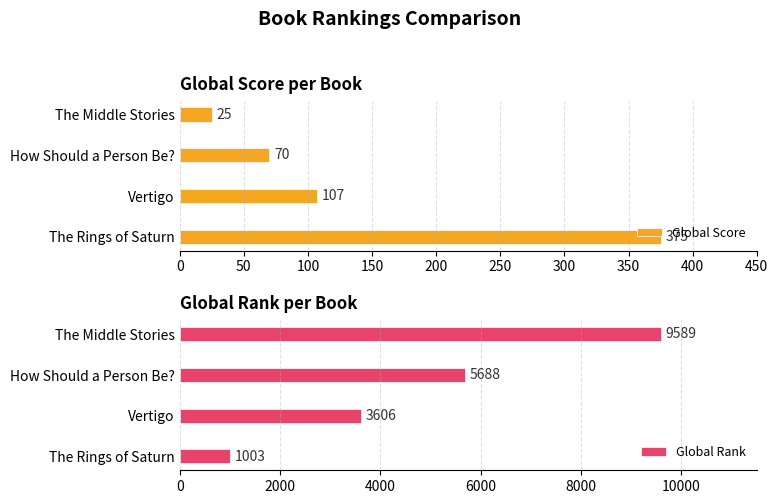

The Global Score series shows 70 at How Should a Person Be?. True or false?

True